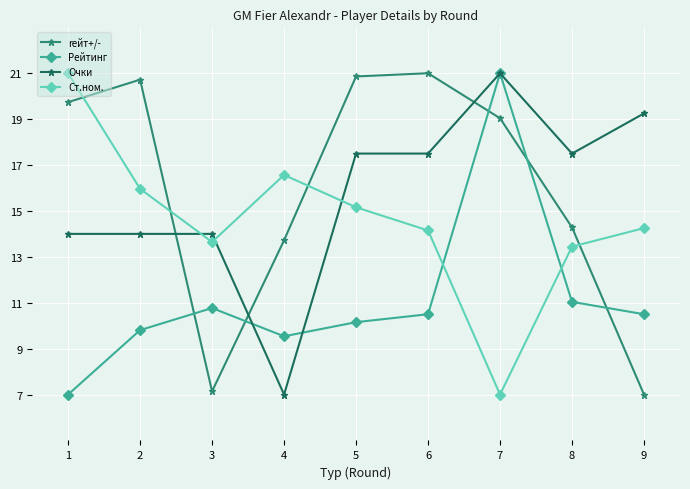

Between 6 and 7, which series saw the biggest shift?

Рейтинг